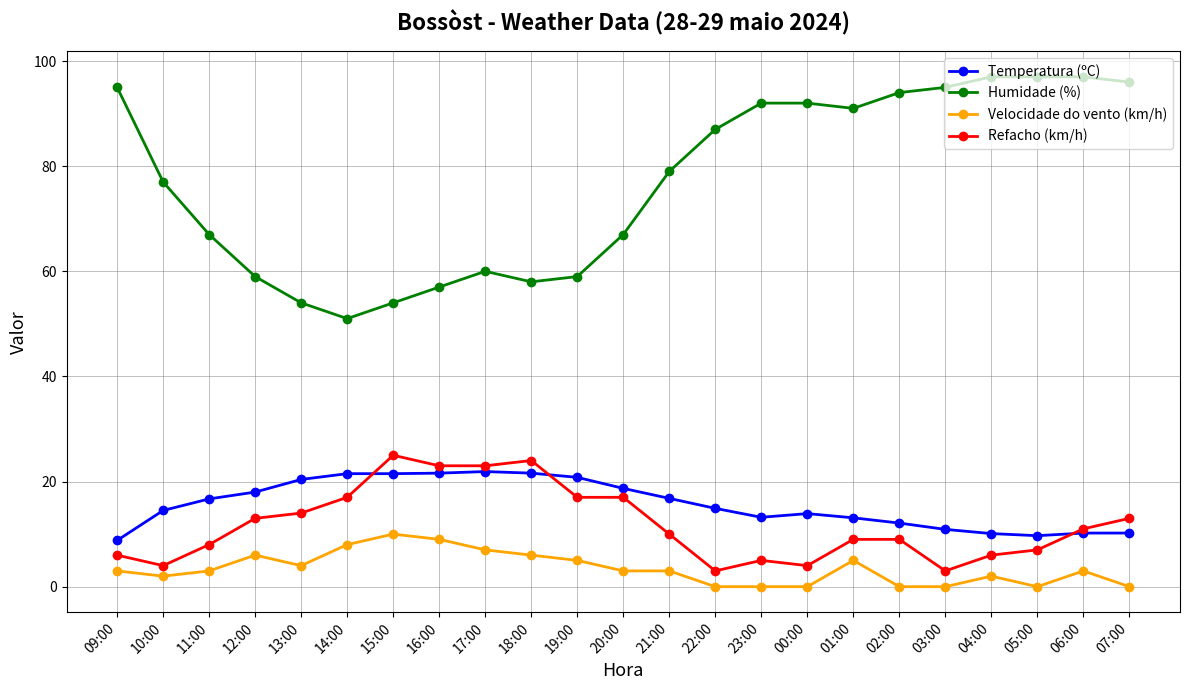

Is this an area chart (filled region under the line)?

No